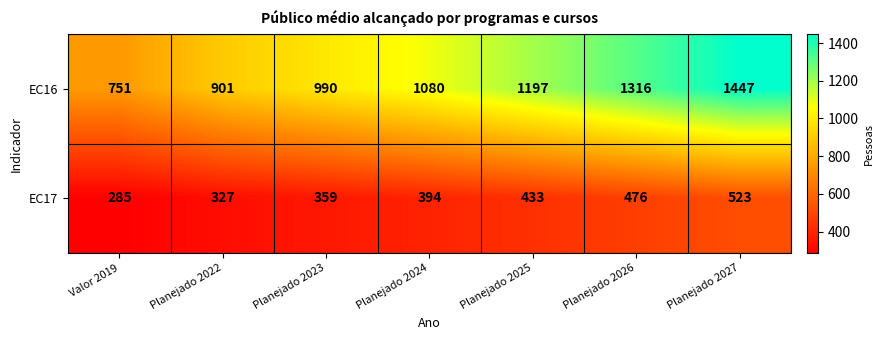

At which label is EC17 closest to 404?

Planejado 2024